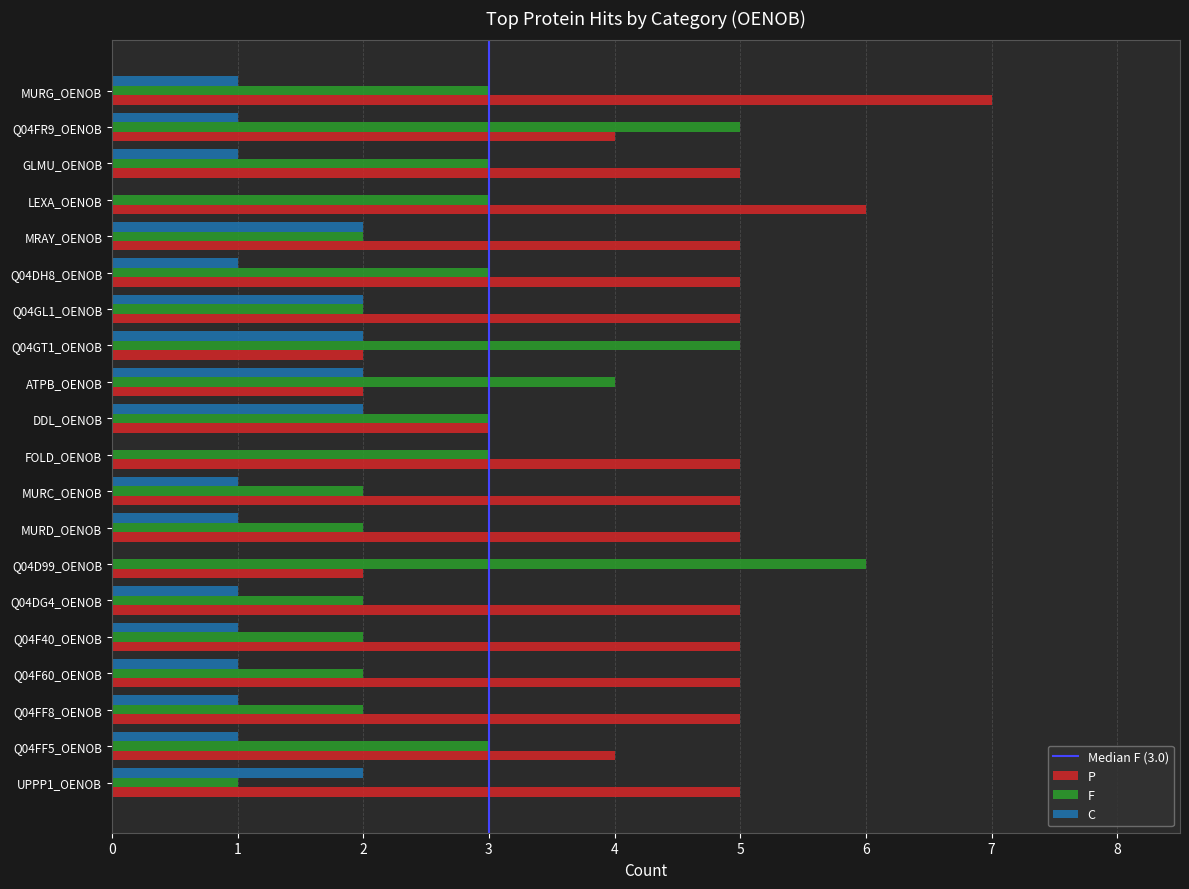

How many categories are shown in the chart?

20